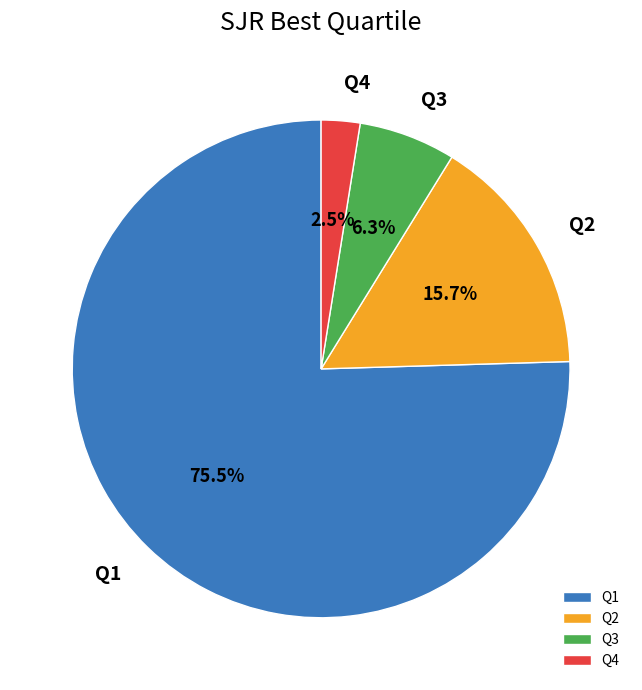

To the nearest percent, what is the difference between the largest and smallest slice percentages?

73%